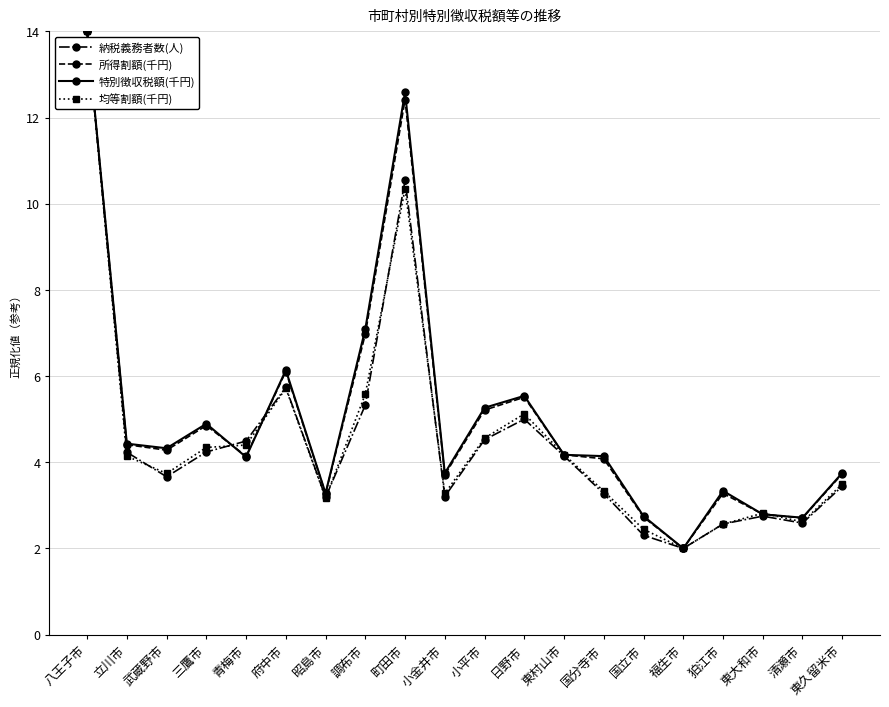

What is the value of the 特別徴収税額(千円) point at the 11th from the left?

5.3